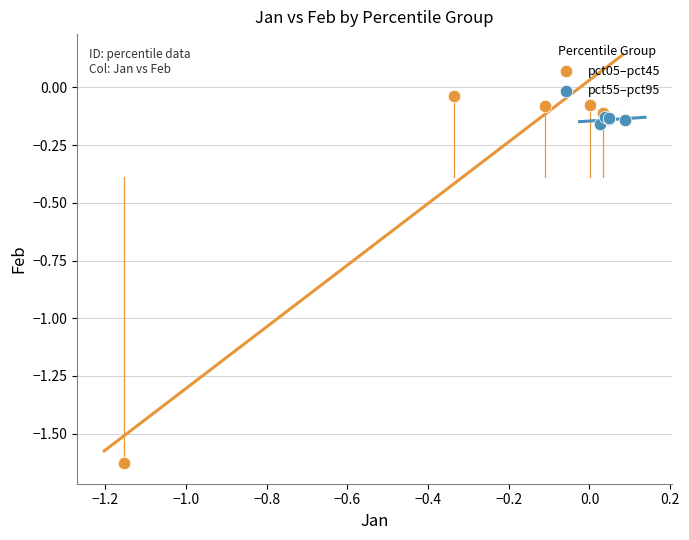

Which series contains the lowest Y value?

pct05–pct45